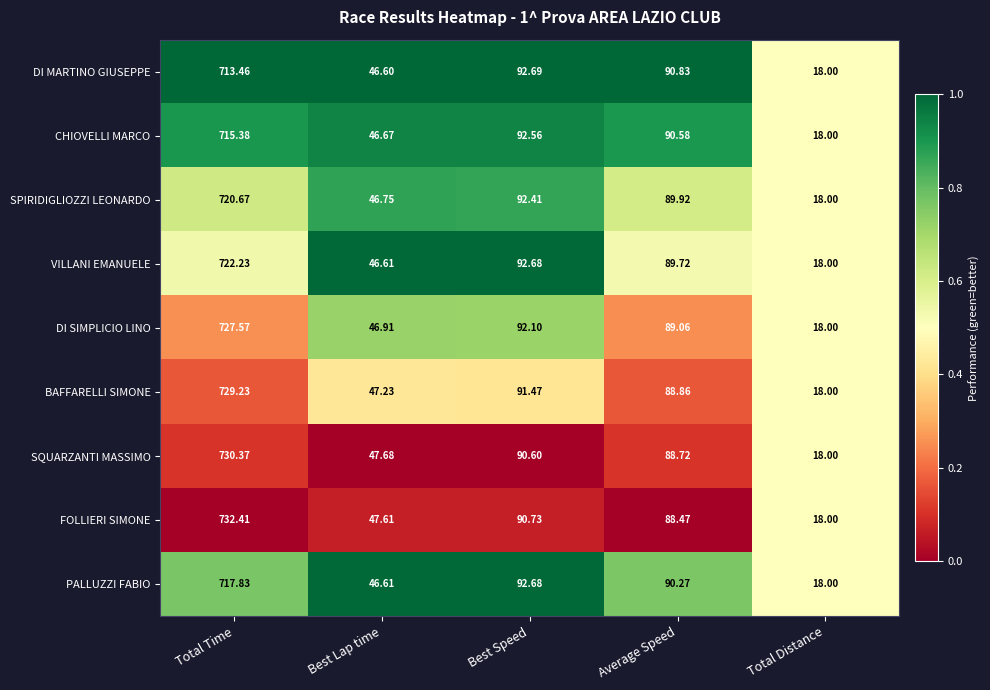

Which series has the largest total across all categories?

FOLLIERI SIMONE